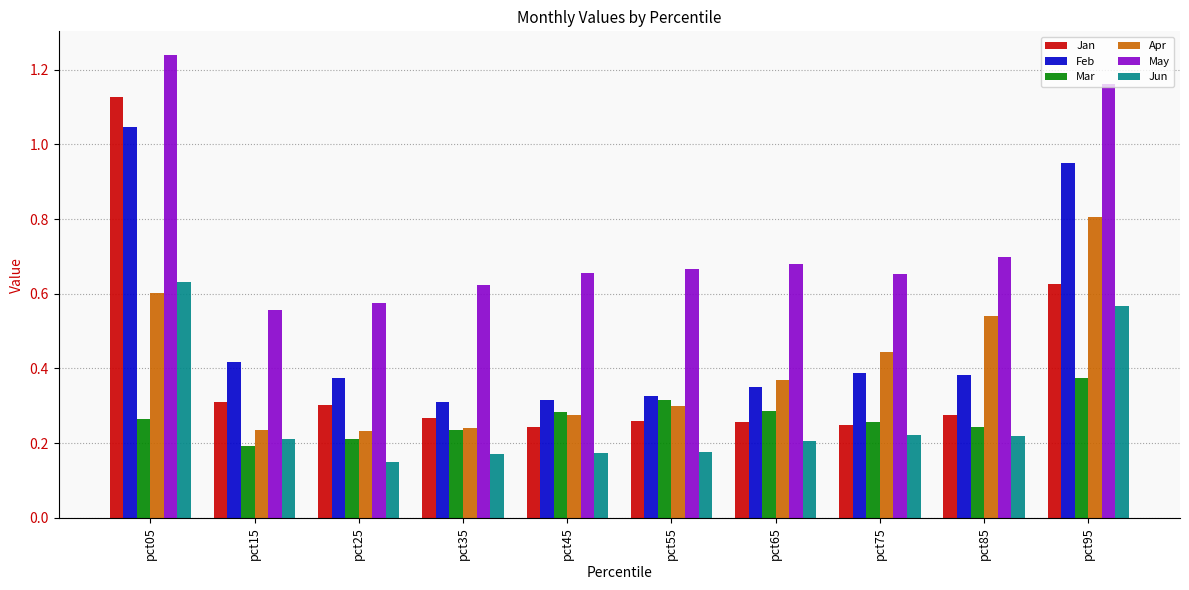

Which category has the lowest value across all series?

pct25